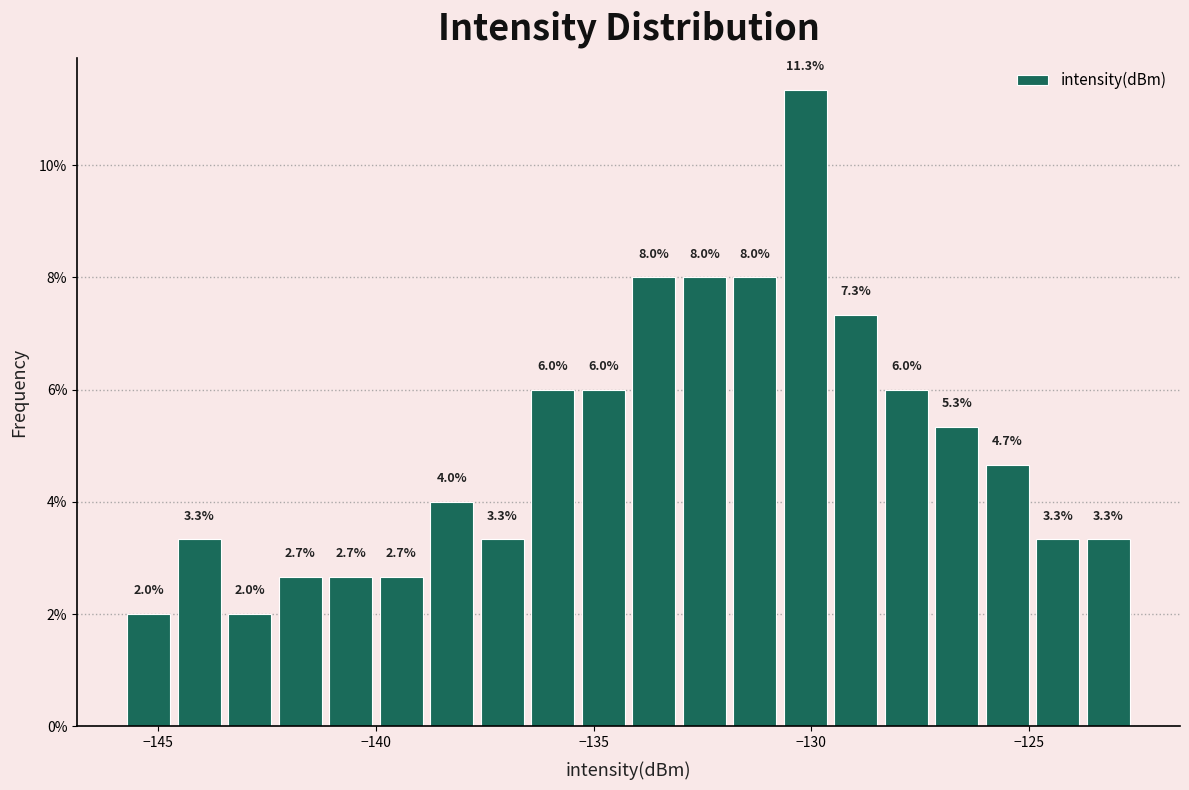

Around what value on the x-axis is the tallest bar? Give the approximate position of its centre, as read against the axis.

-130.0